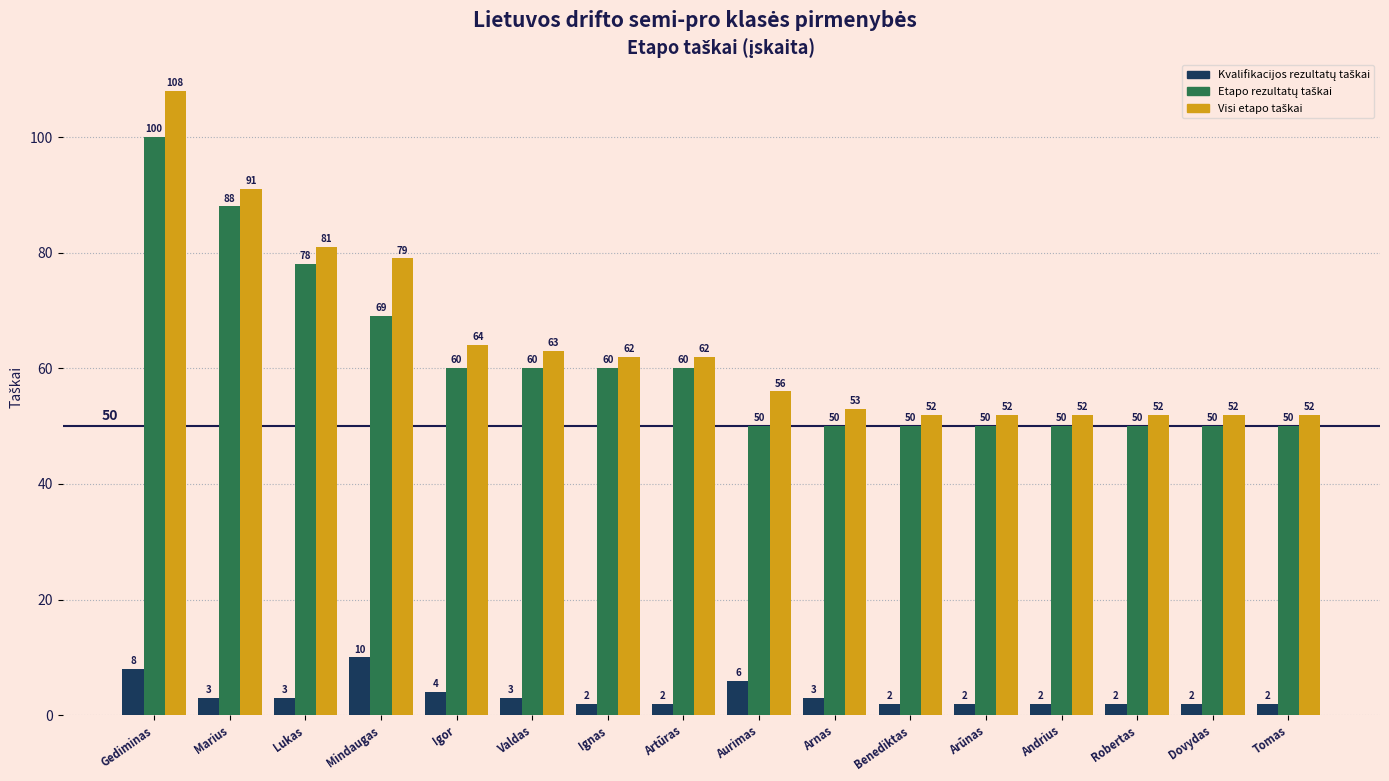

What is the smallest value displayed?

2